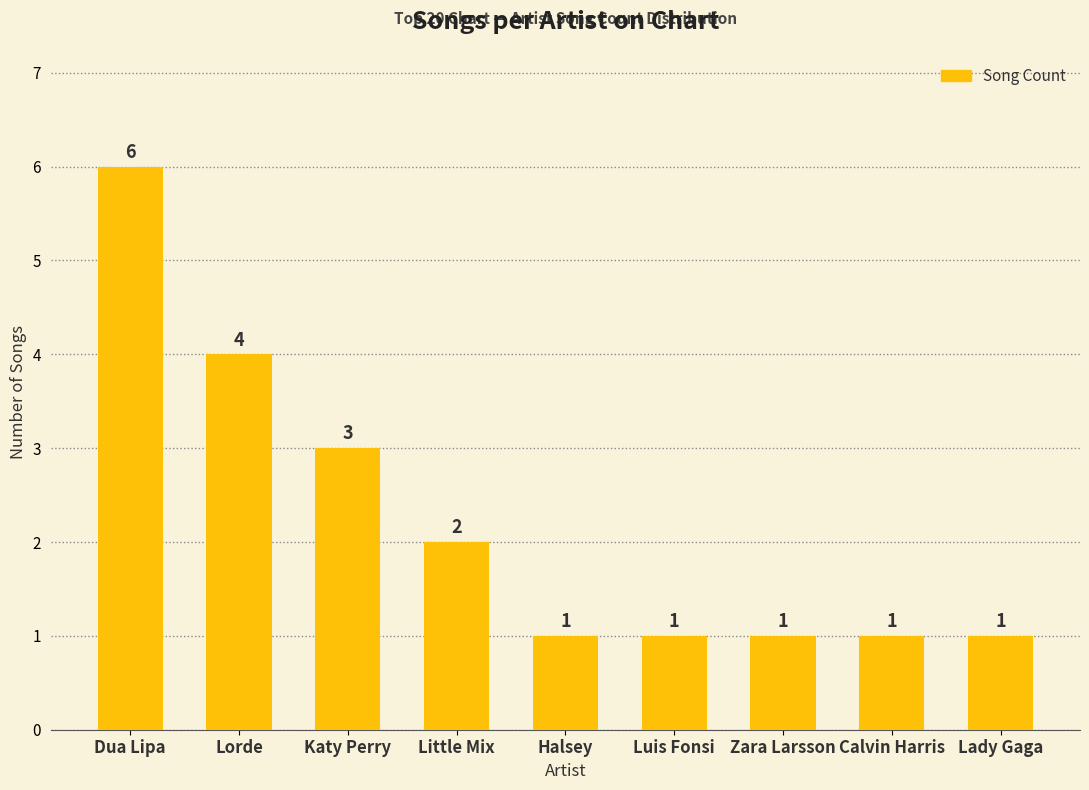

Reading left to right, what are all the values shown in this chart?

6	4	3	2	1	1	1	1	1